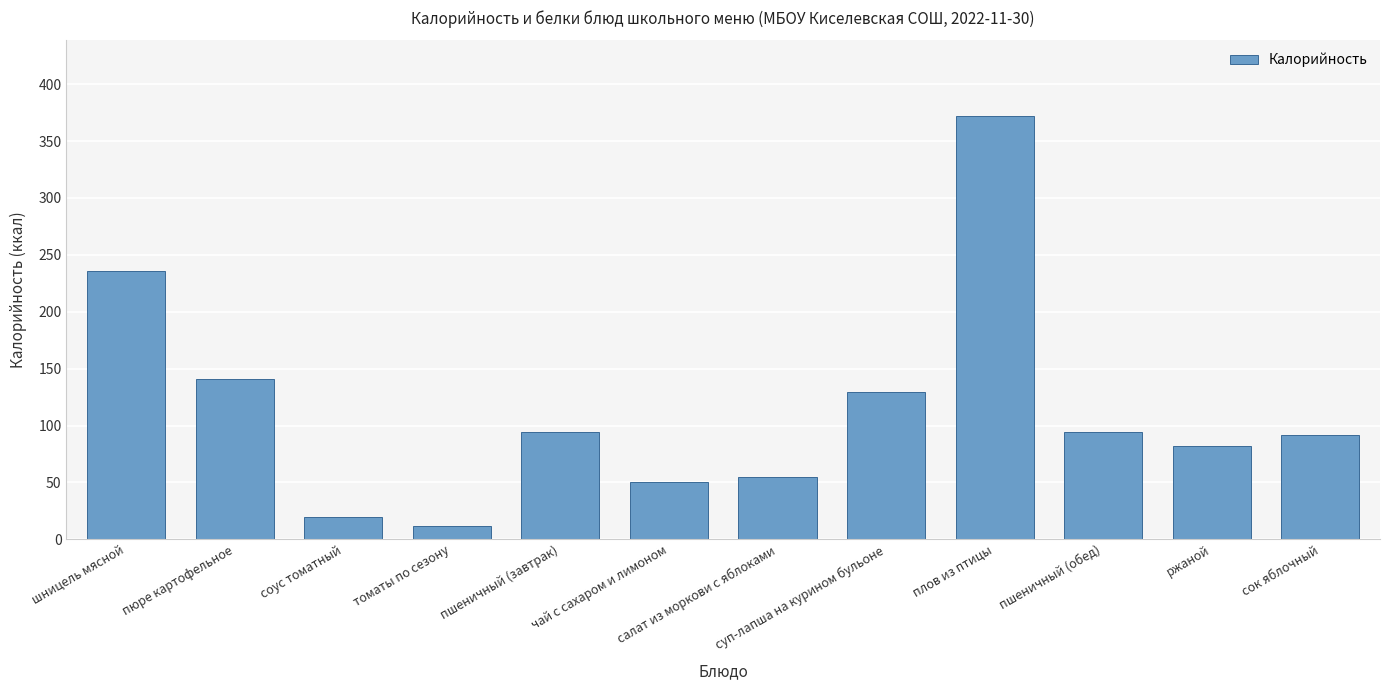

Which category has the highest value across all series?

плов из птицы